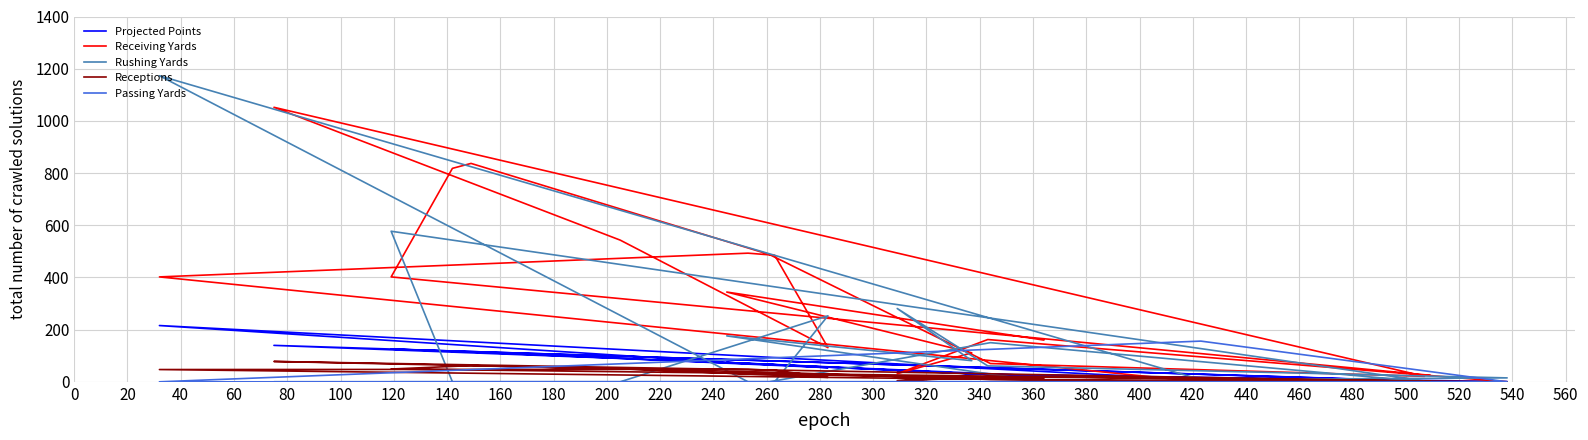

How many times do Projected Points and Passing Yards cross each other?

2